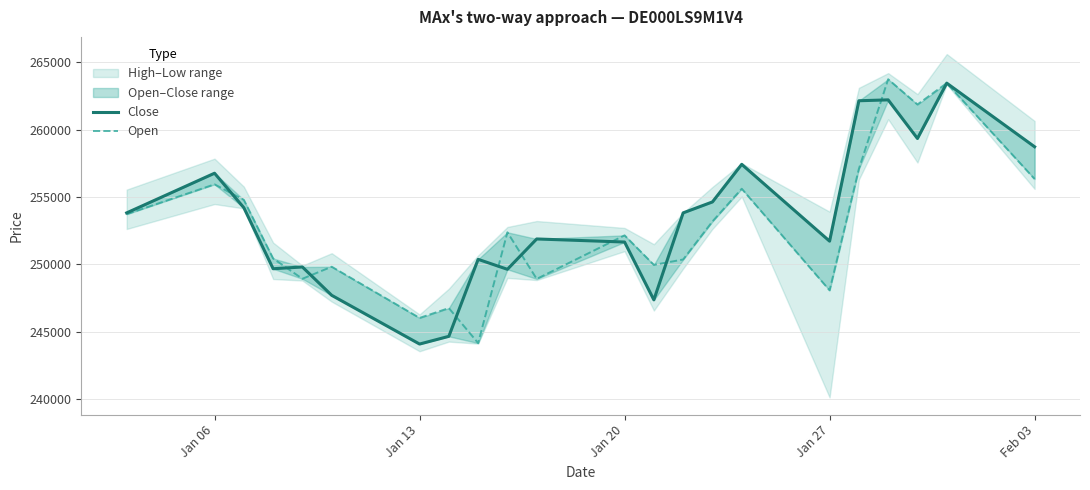

What is the value of the Close point at the 20th from the left?

259350